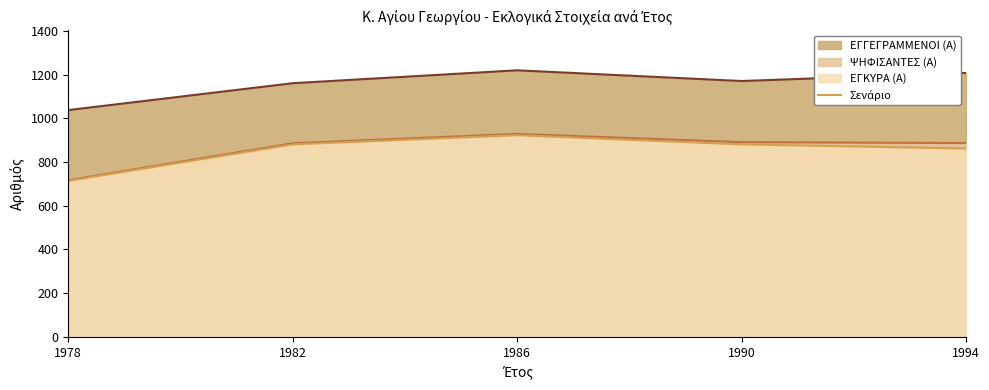

What is the minimum value shown in the chart?

714